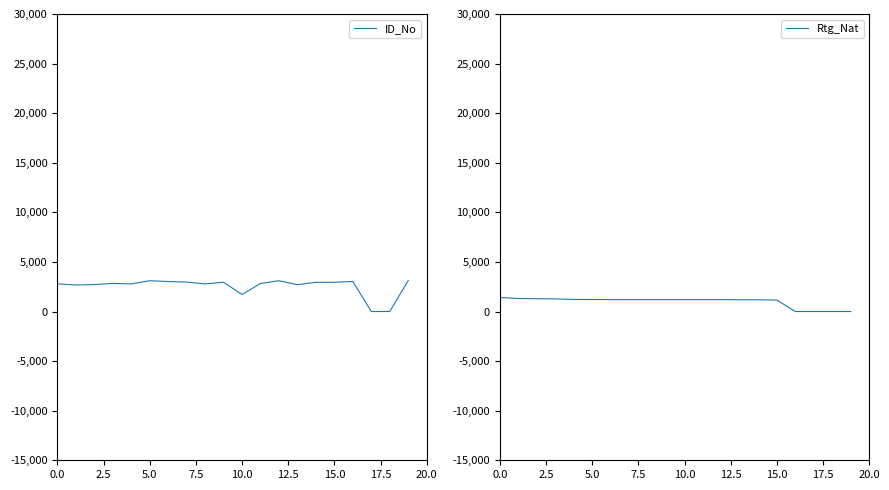

Rank the series by their maximum value, from highest to lowest.

ID_No, Rtg_Nat